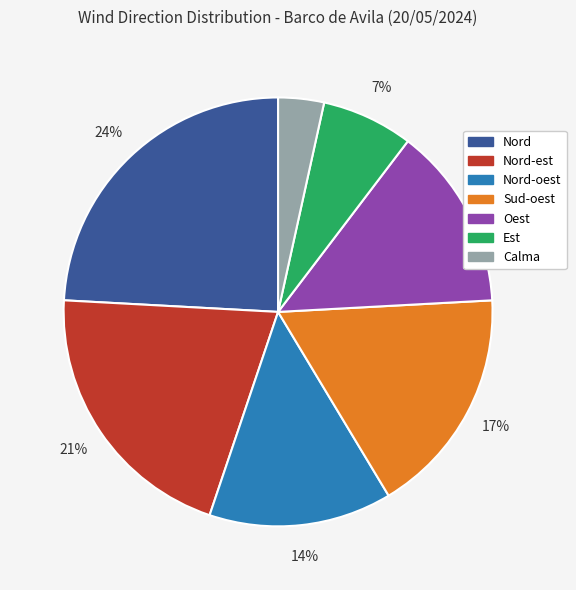

To the nearest percent, what is the difference between the largest and smallest slice percentages?

21%